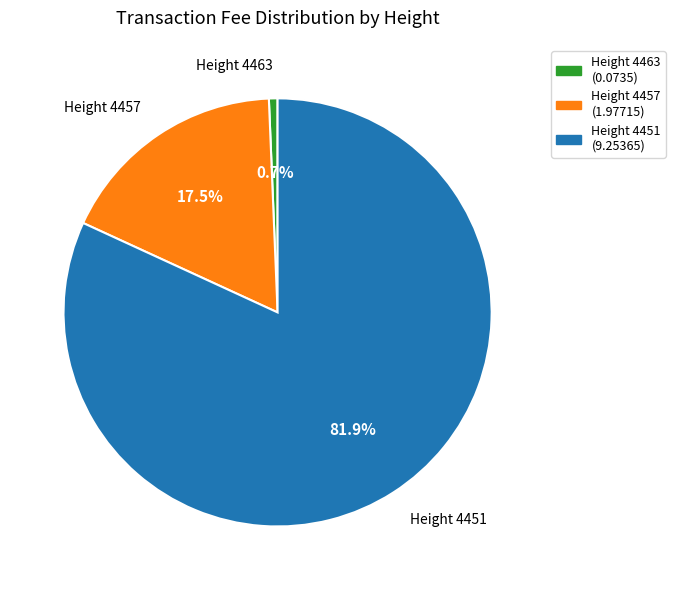

Does any single category account for the majority?

Yes